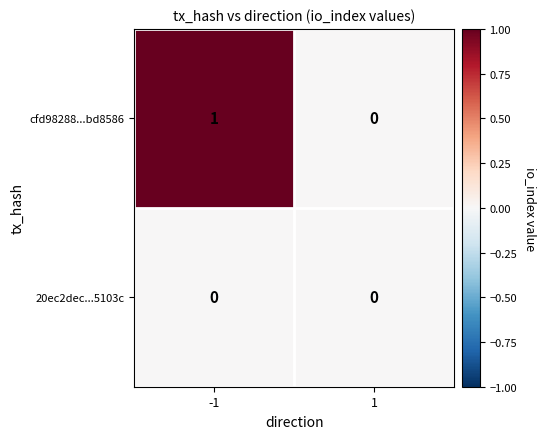

The value of cfd98288...bd8586 at 1 is 0. True or false?

True